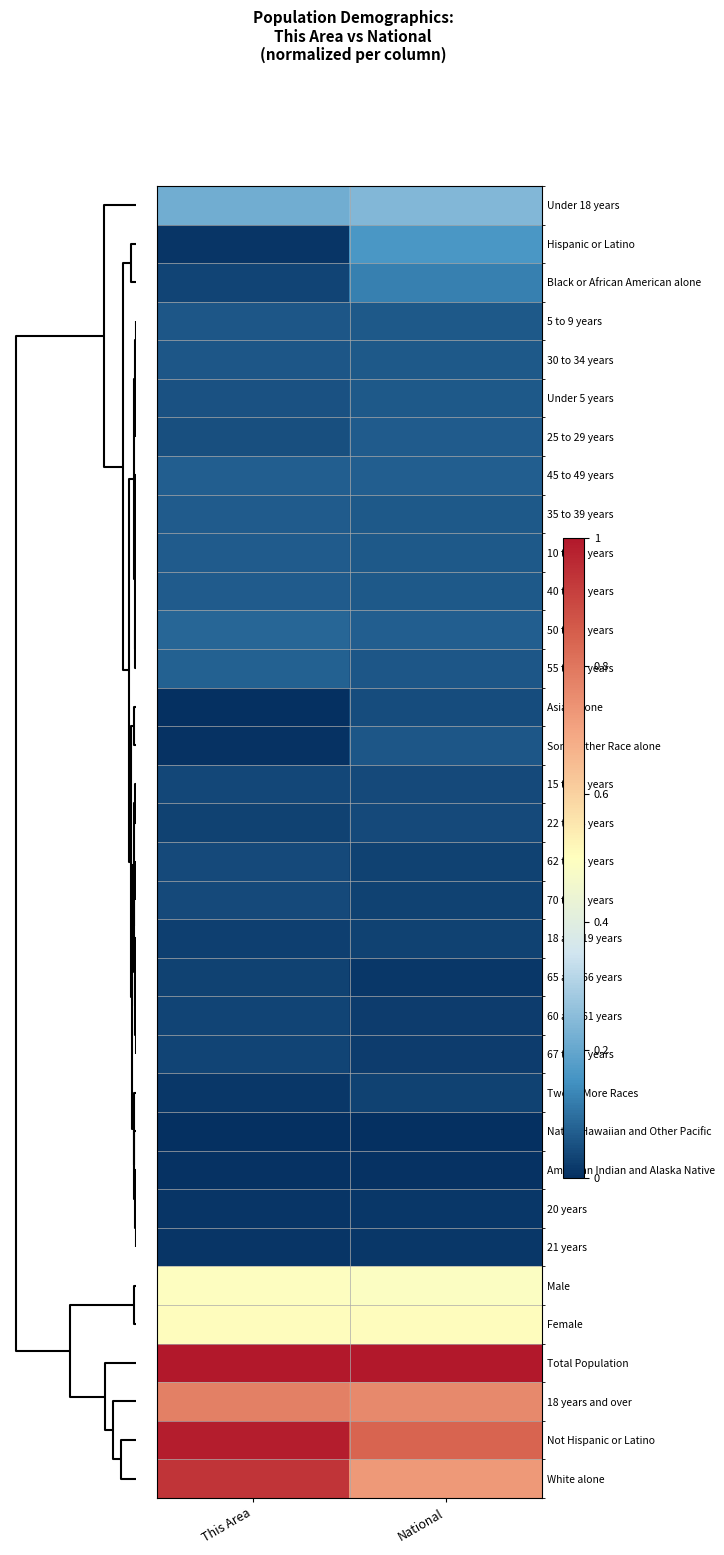

How many distinct data groups are displayed?

34